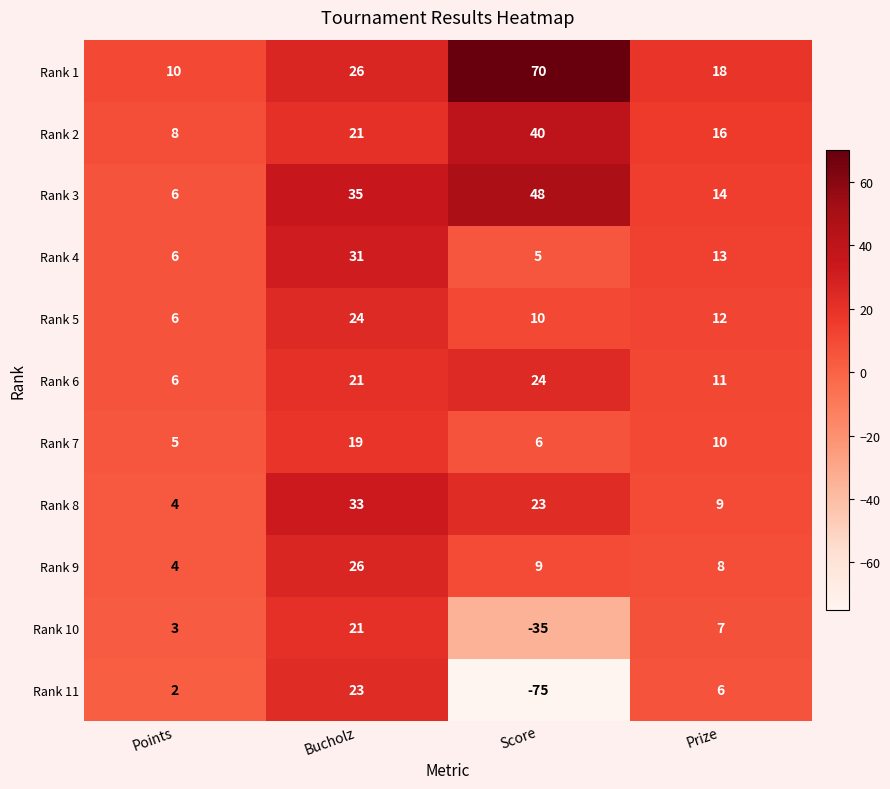

At how many categories does at least one series exceed 33?

2